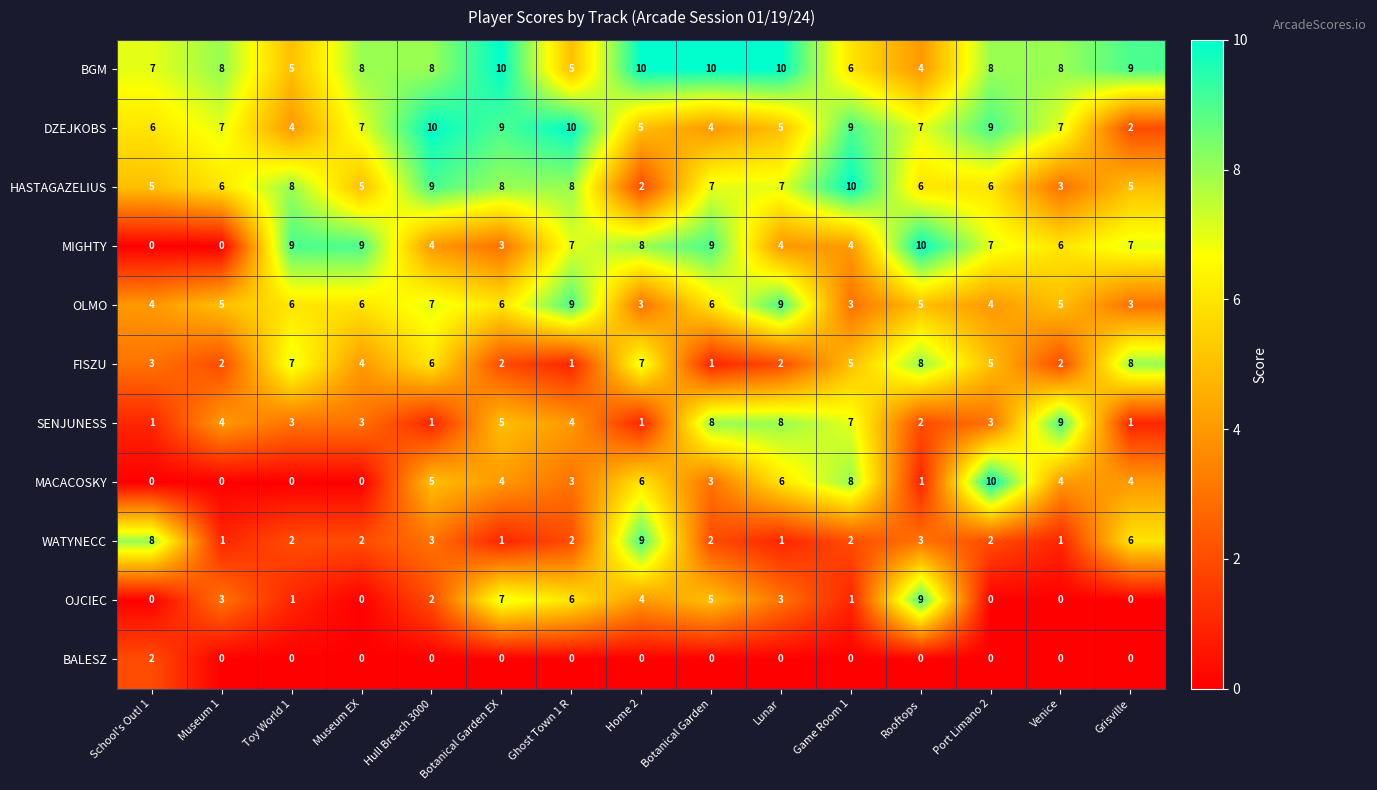

Count the number of categories in the chart.

15